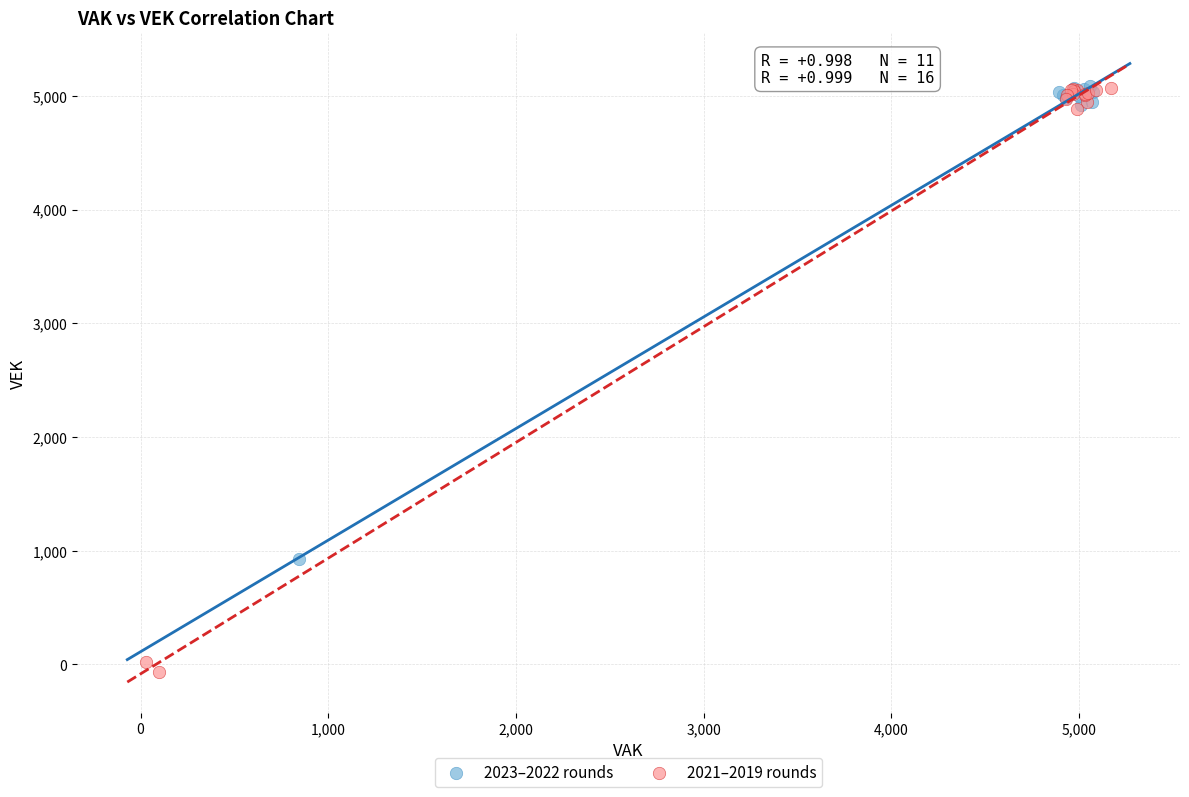

Which series has the largest Y range (max minus min)?

2021–2019 rounds